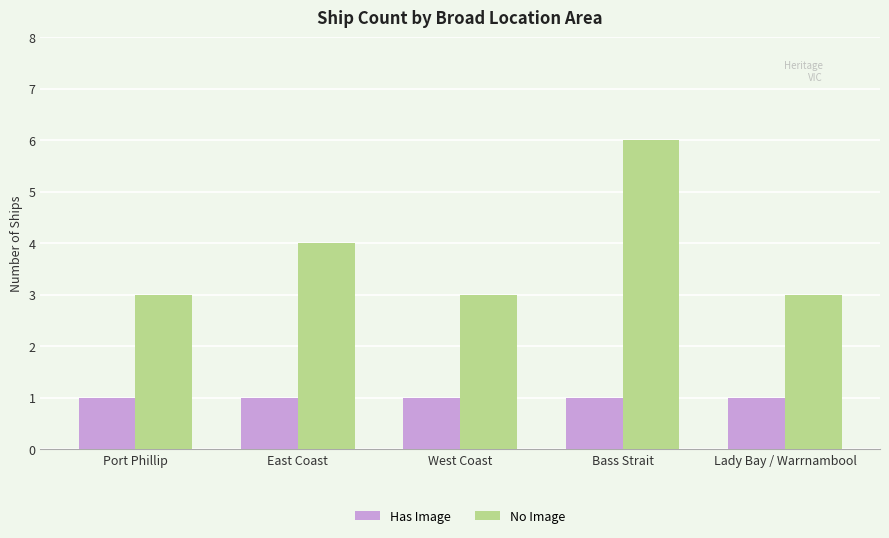

Reading left to right, what are all the values shown in this chart?

Has Image: Port Phillip=1	East Coast=1	West Coast=1	Bass Strait=1	Lady Bay / Warrnambool=1
No Image: Port Phillip=3	East Coast=4	West Coast=3	Bass Strait=6	Lady Bay / Warrnambool=3